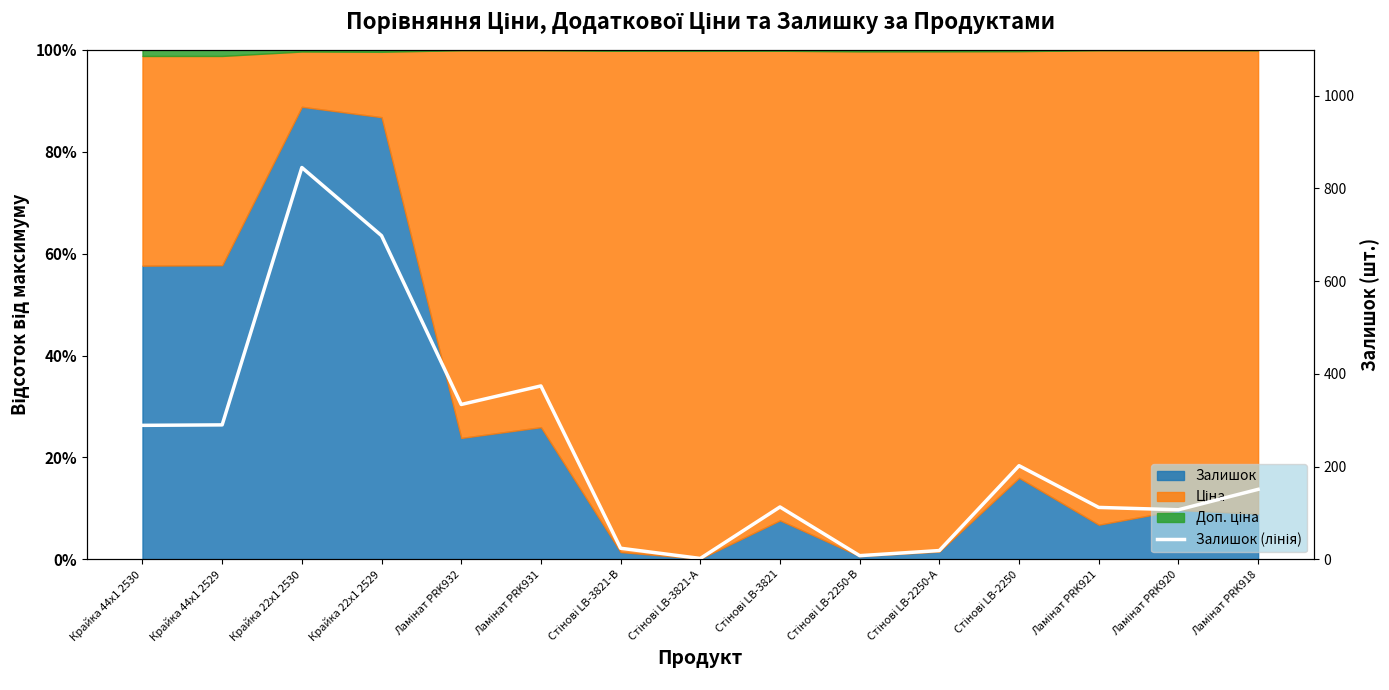

How many points are higher than both their immediate neighbors (excluding endpoints)?

4